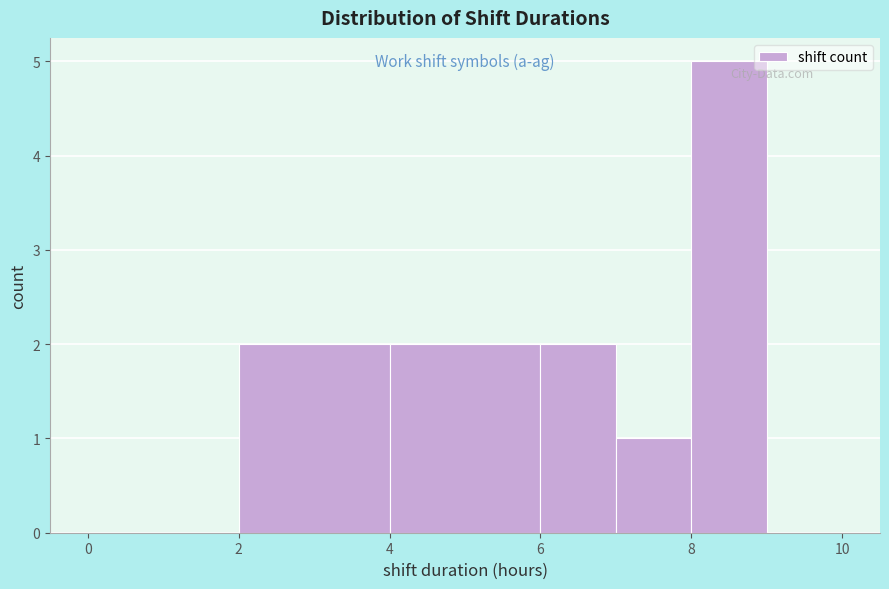

Reading left to right, list every bar in this chart as the range it spans on the x-axis followed by its height. The values are not printed on the chart, so give them approximately, as read against the axis.

0 to 2: 0
2 to 4: 2
4 to 6: 2
6 to 7: 2
7 to 8: 1
8 to 9: 5
9 to 10: 0